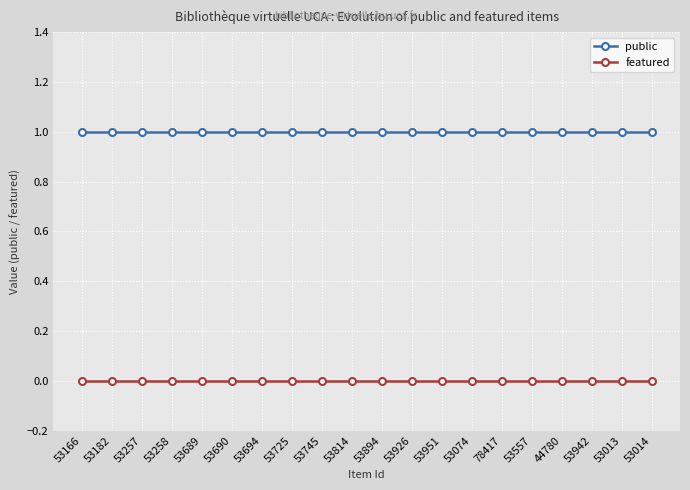

Reading right to left, what are all the values shown in this chart?

public: 1	1	1	1	1	1	1	1	1	1	1	1	1	1	1	1	1	1	1	1
featured: 0	0	0	0	0	0	0	0	0	0	0	0	0	0	0	0	0	0	0	0